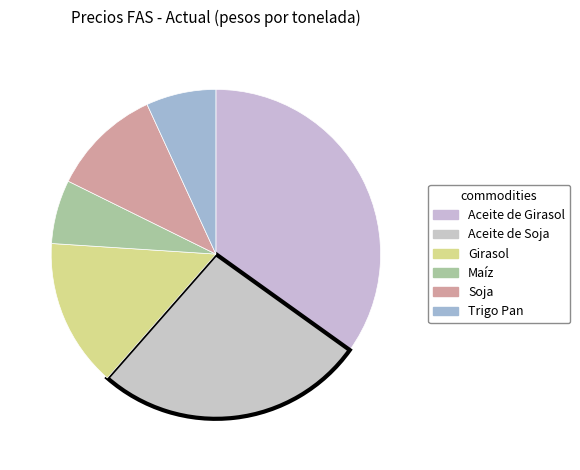

Which slice is the smallest?

Maíz